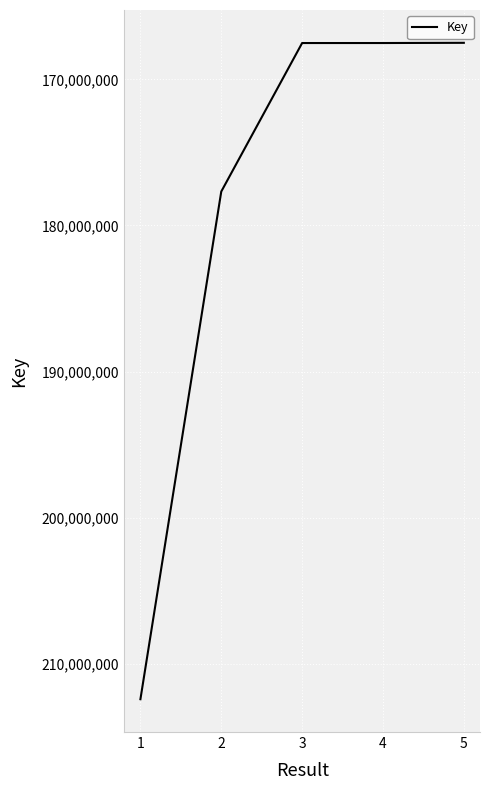

What is the difference between the values at 4 and 5?

14141